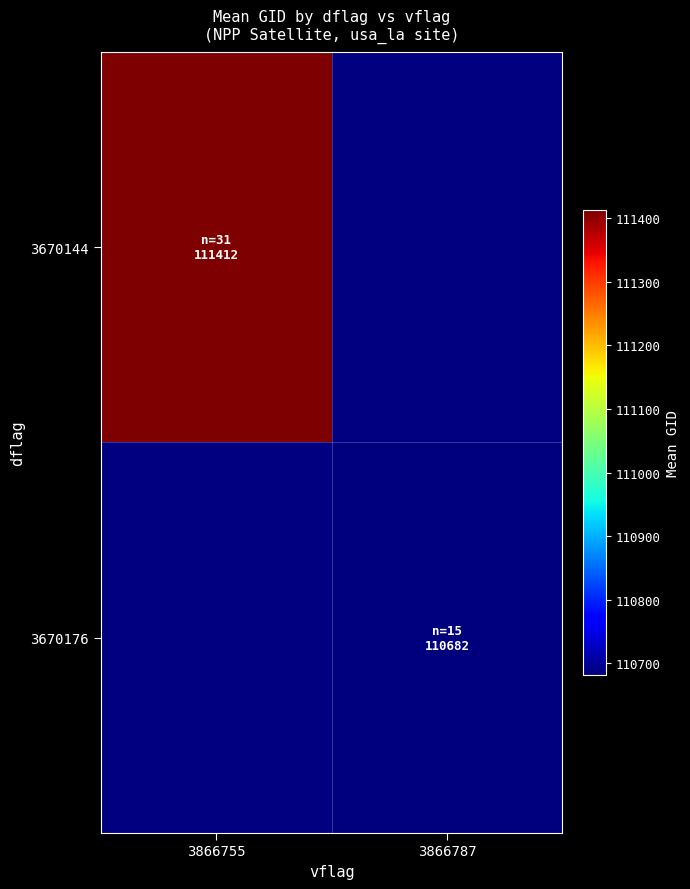

At how many categories does at least one series exceed 111146?

1